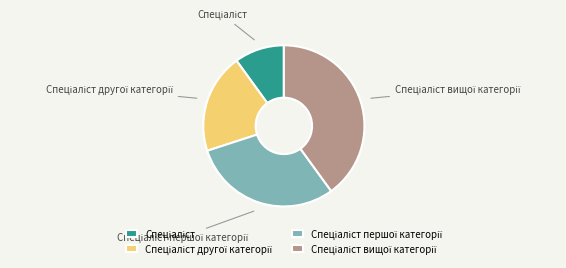

Does any single category account for the majority?

No